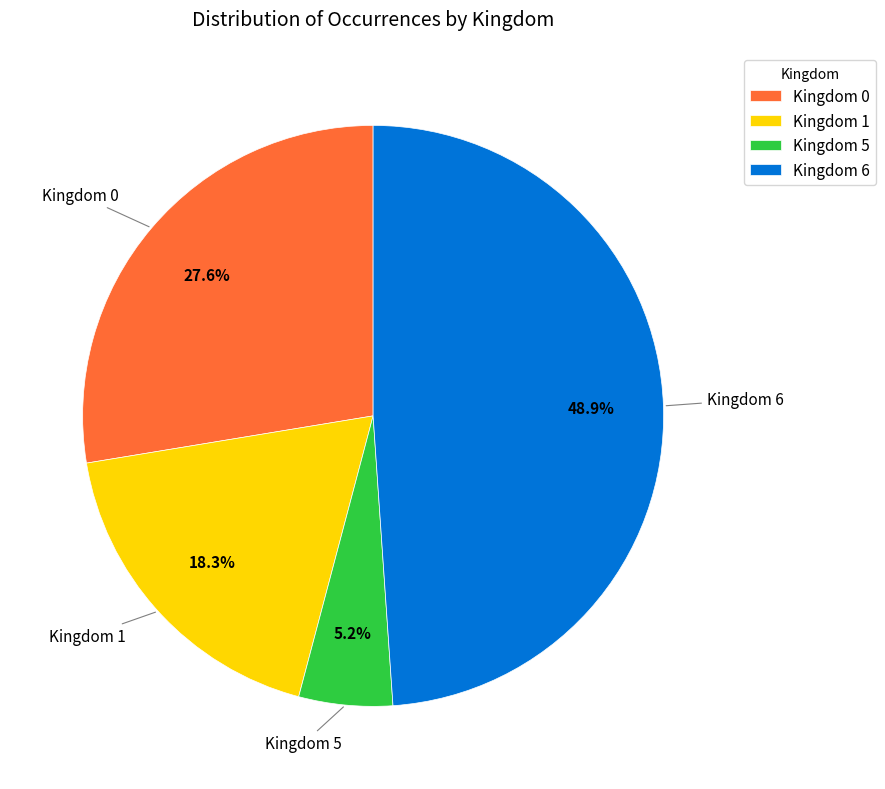

How many segments does this pie chart have?

4